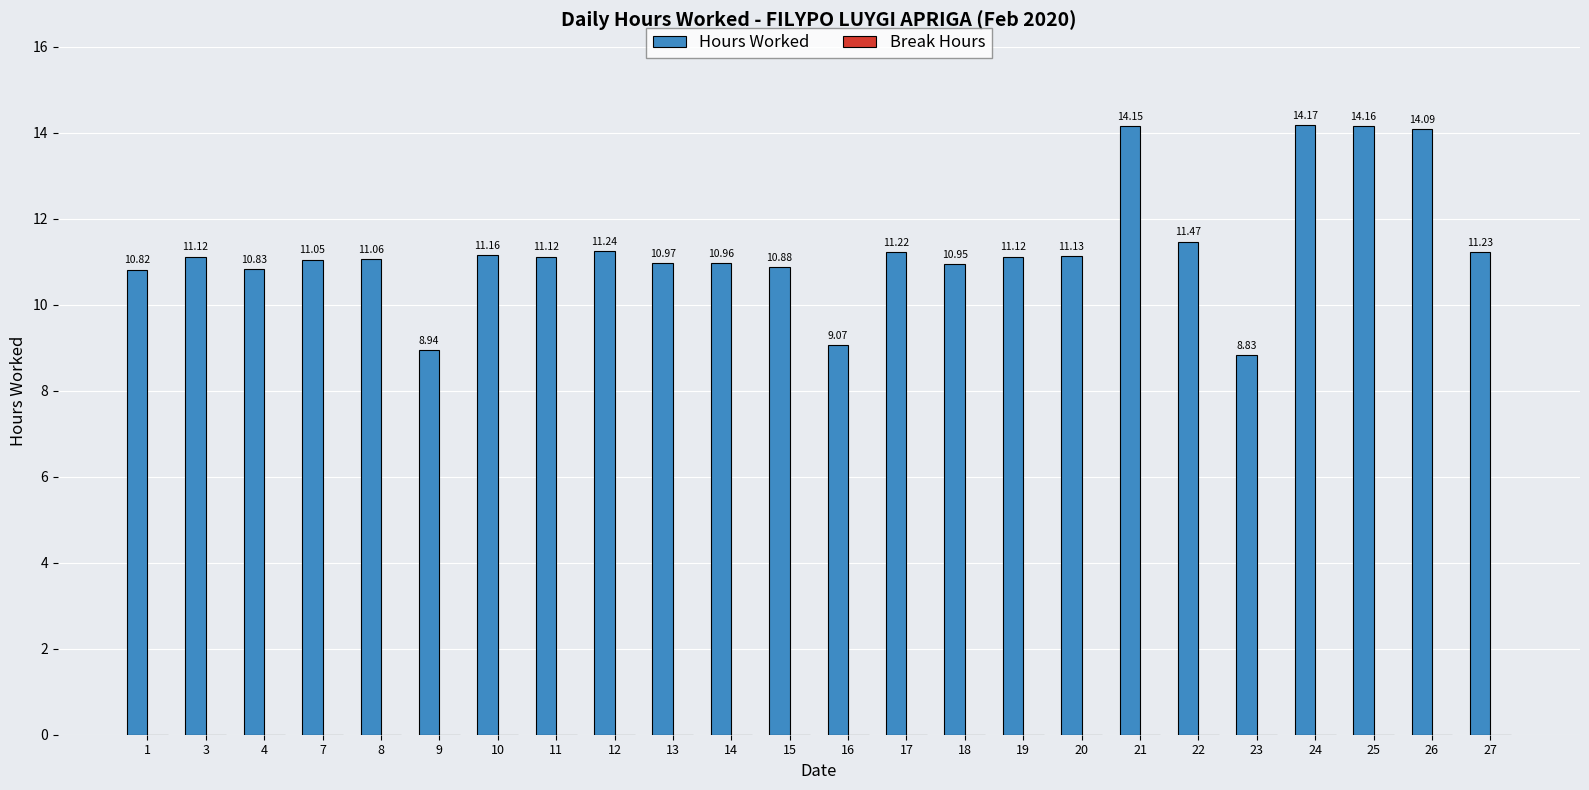

Which has a higher value, 13 or 17?

17